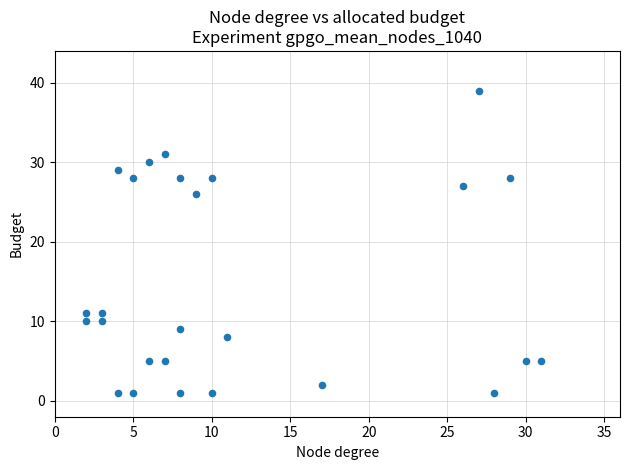

What is the range of Y values (max minus min)?

38